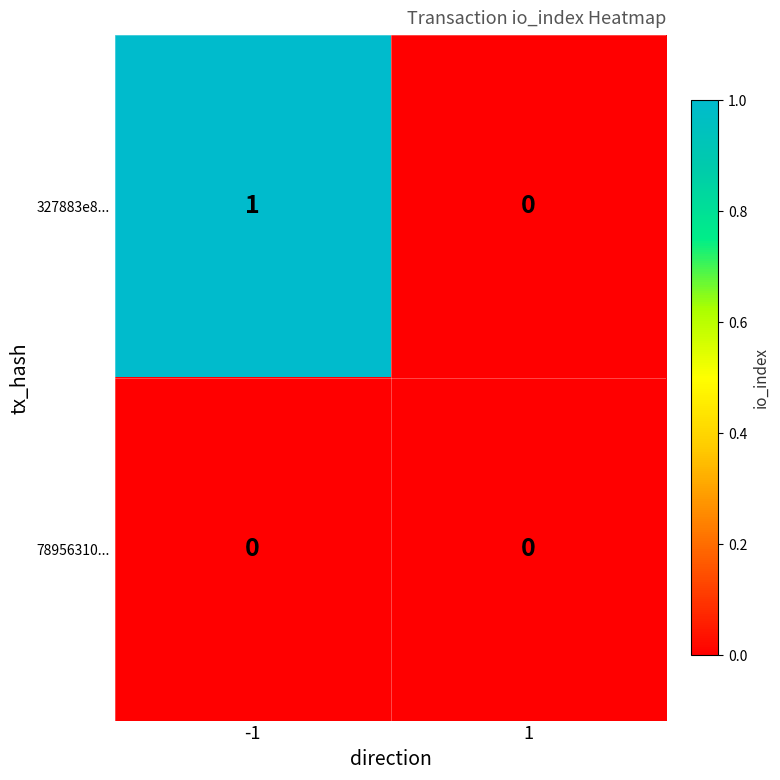

List the labels in order of 327883e8... value, smallest first.

1, -1